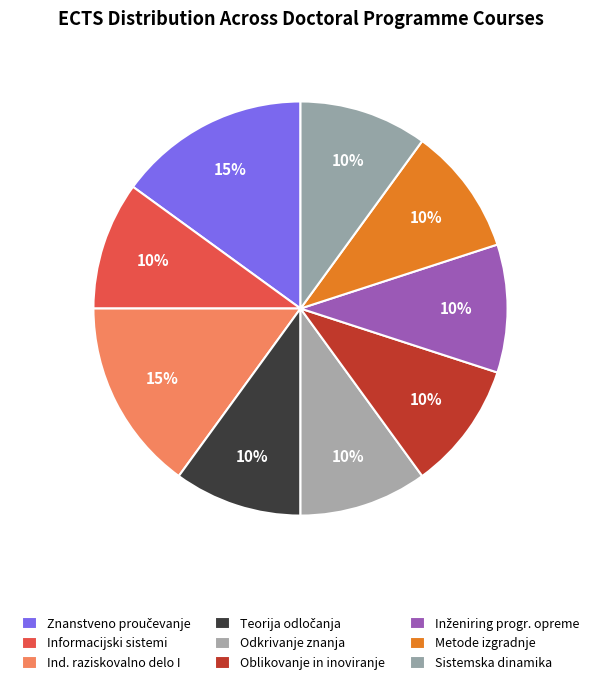

How many segments does this pie chart have?

9